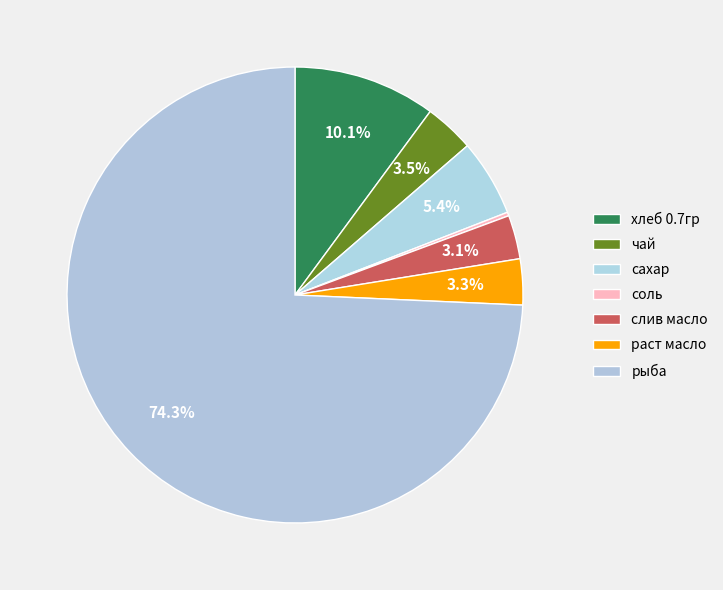

Which slice is the smallest?

соль